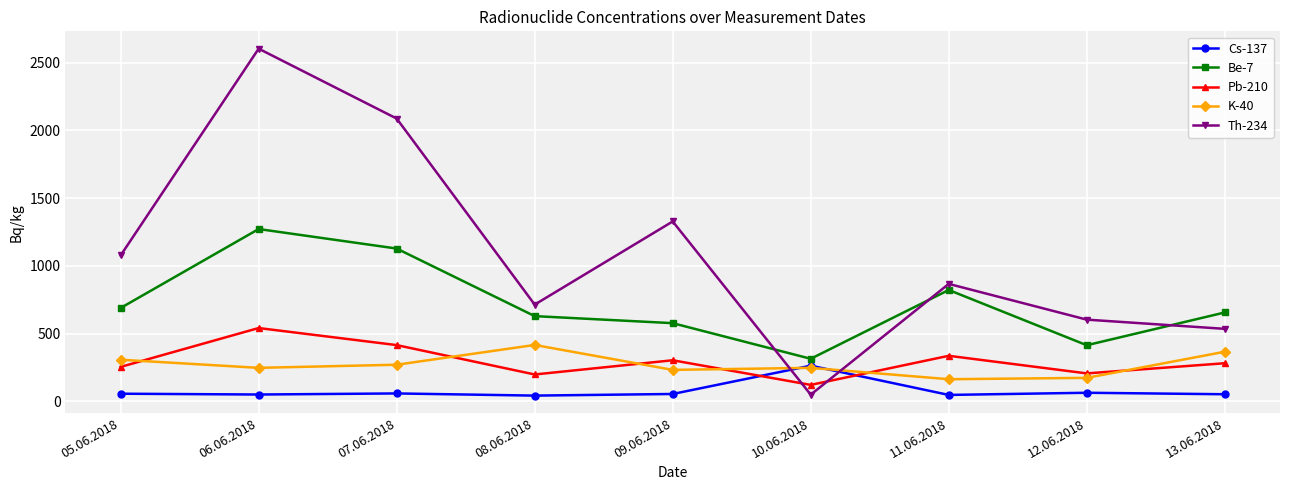

In Cs-137, how many points are lower than both neighbors (excluding endpoints)?

3